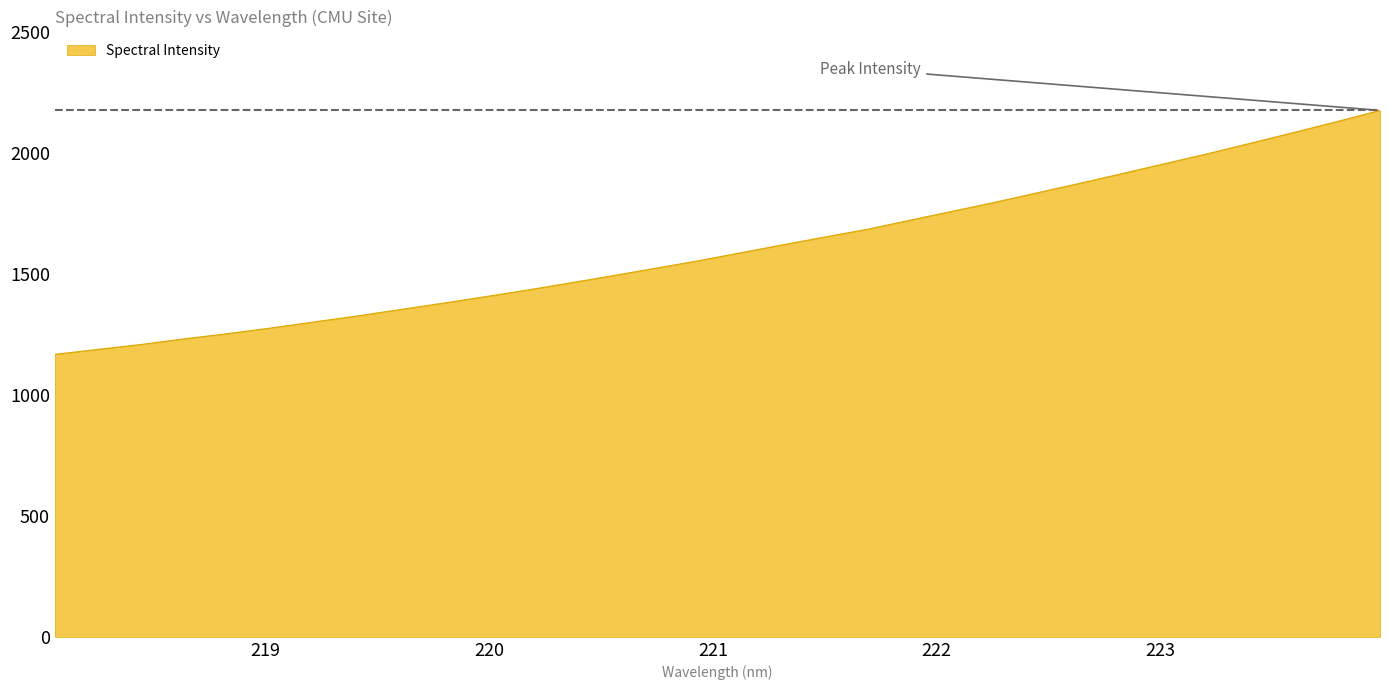

What is the sum of all values?

51342.1